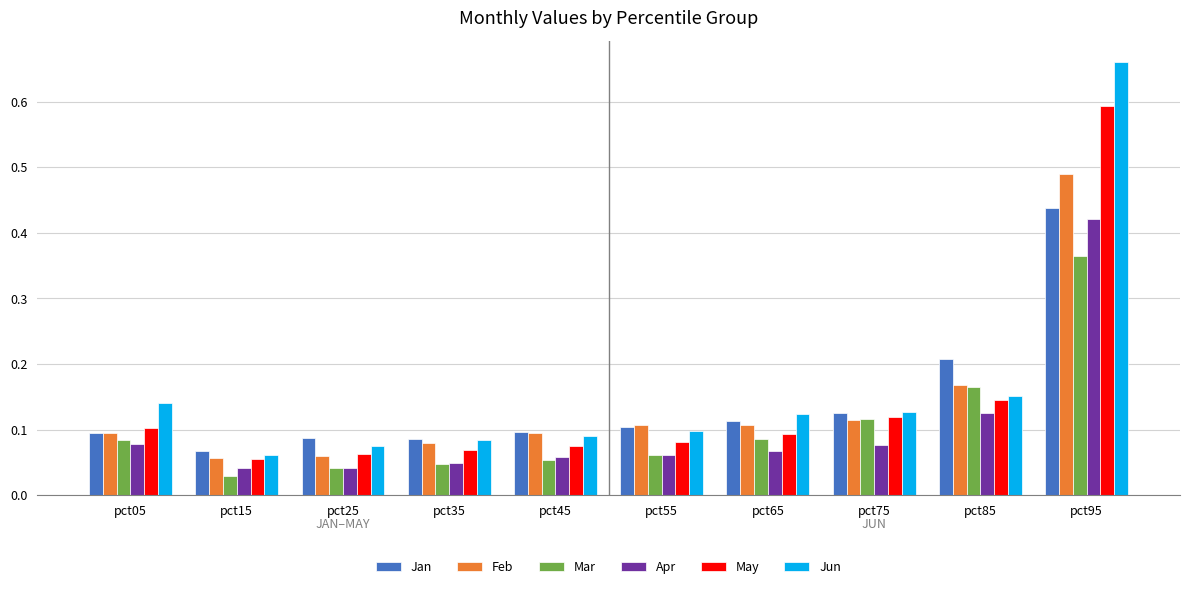

Count the Jun values in the range 0 to 1.

10